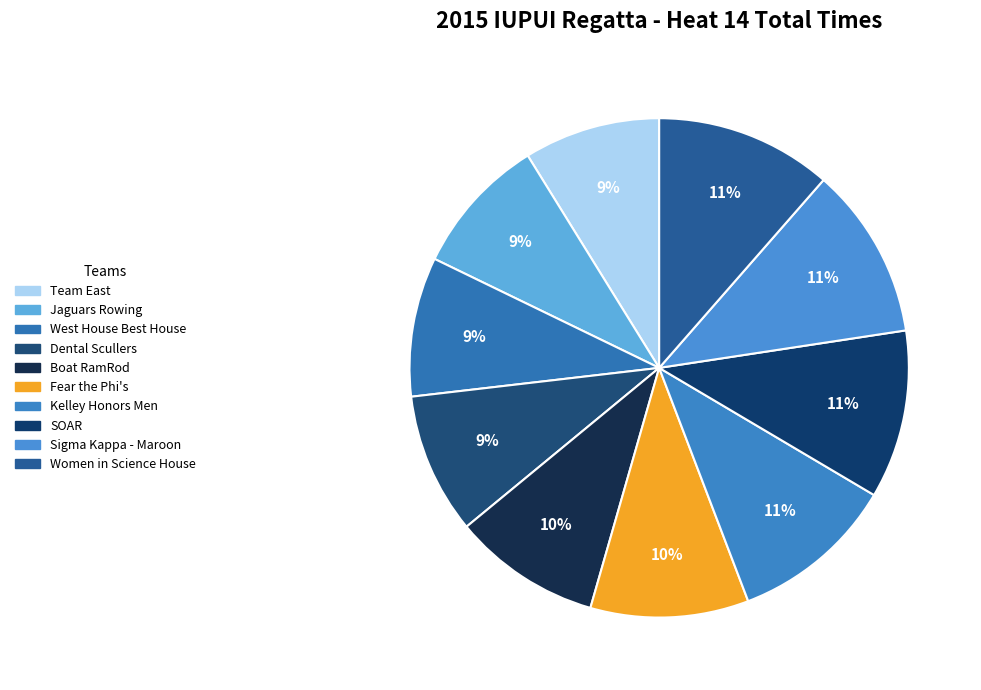

To the nearest percent, what is the difference between the largest and smallest slice percentages?

3%